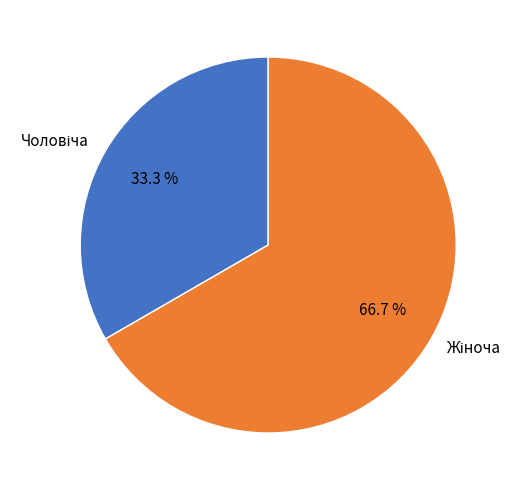

To the nearest percent, what portion does Чоловіча represent?

33%